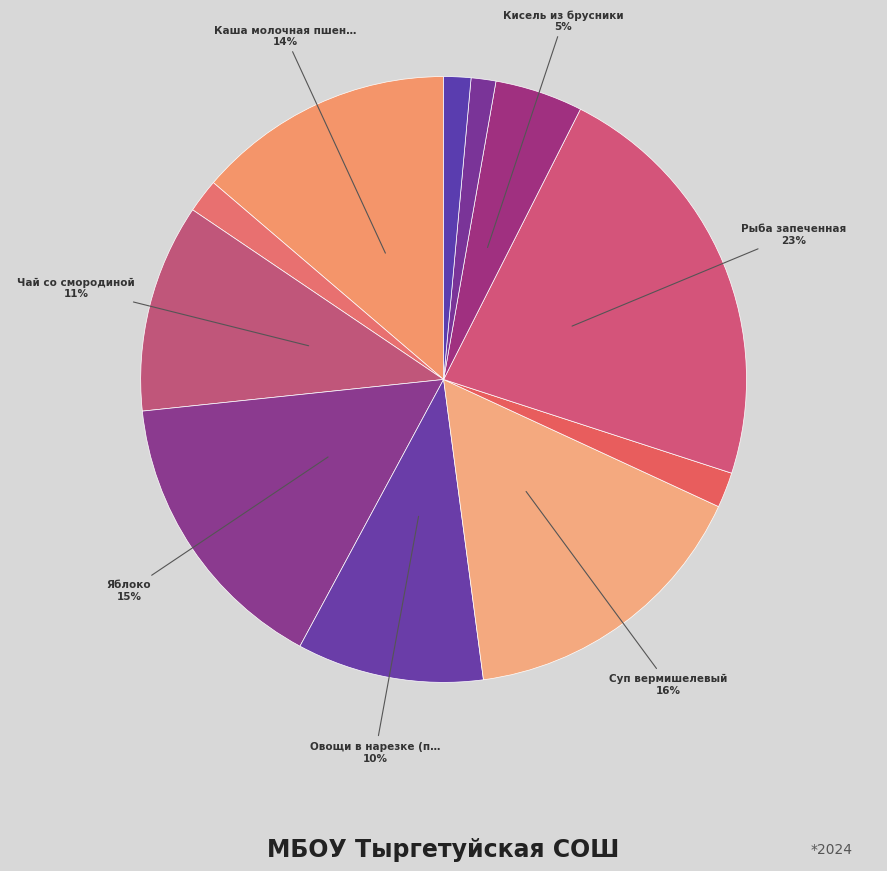

To the nearest percent, what is the difference between the largest and smallest slice percentages?

21%